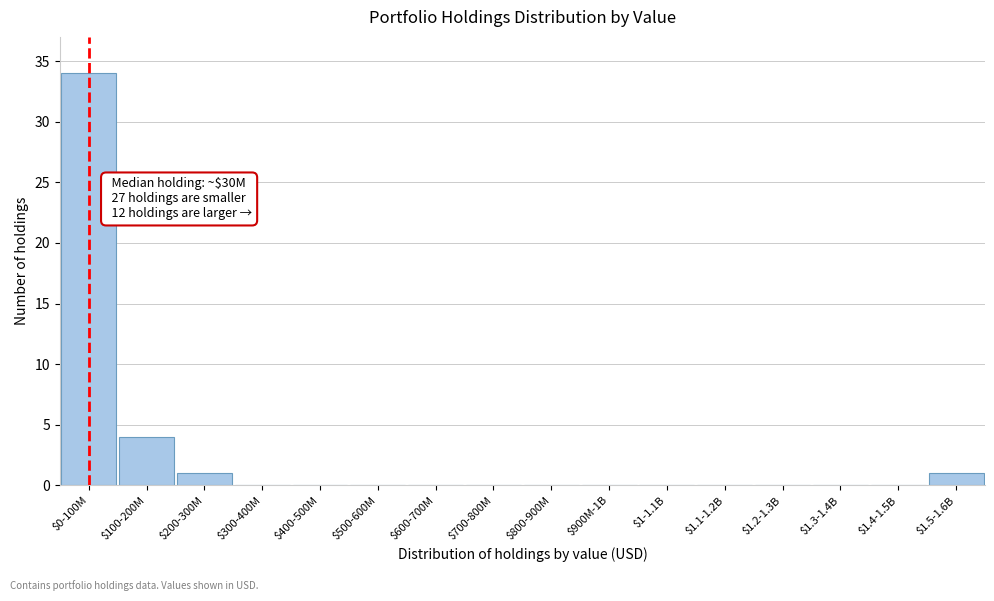

The value at $600-700M is 0. True or false?

True